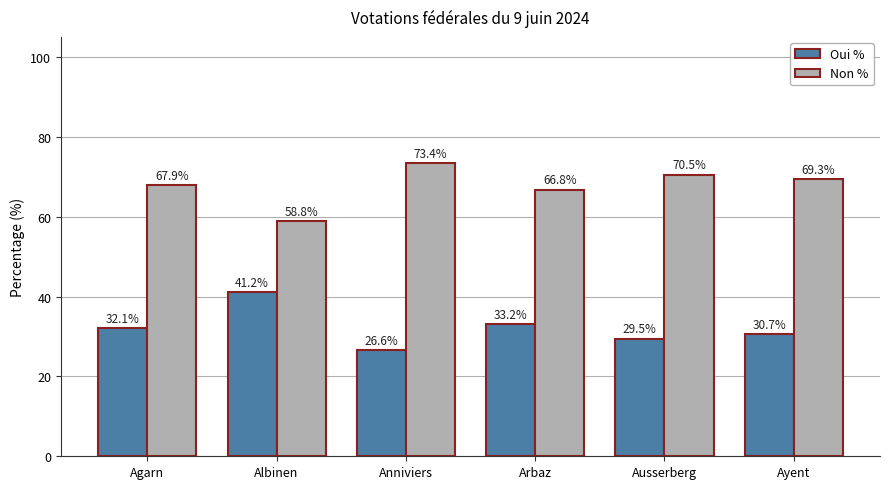

Reading left to right, list all the values displayed in this chart.

Oui %: Agarn=32.1	Albinen=41.2	Anniviers=26.6	Arbaz=33.2	Ausserberg=29.5	Ayent=30.7
Non %: Agarn=67.9	Albinen=58.8	Anniviers=73.4	Arbaz=66.8	Ausserberg=70.5	Ayent=69.3